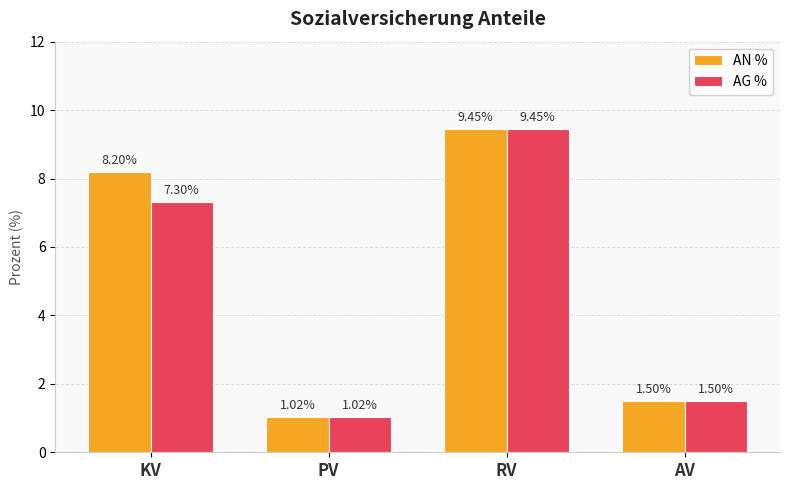

Which label corresponds to the smallest value in the chart?

PV